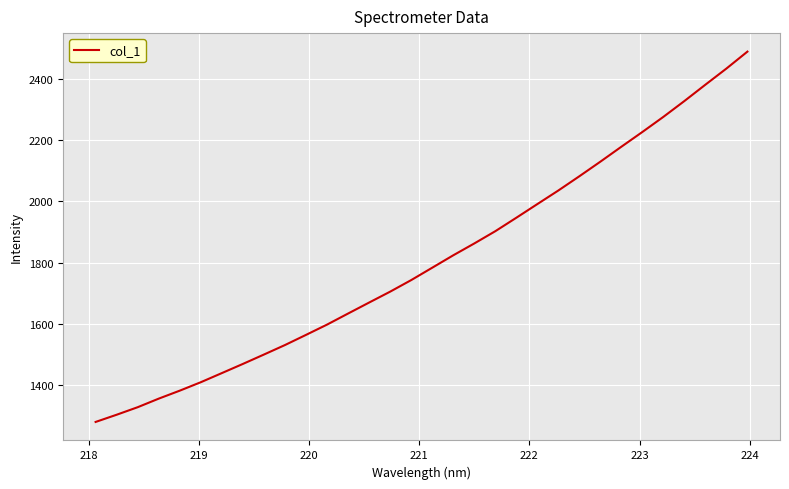

What is the difference between the second highest and second lowest values?

1131.6